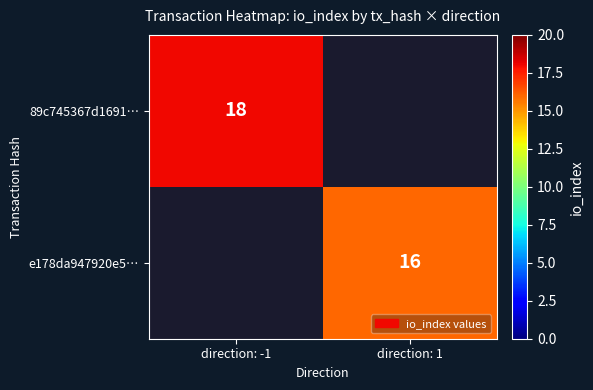

The e178da947920e5… series shows 5 at direction: 1. True or false?

False